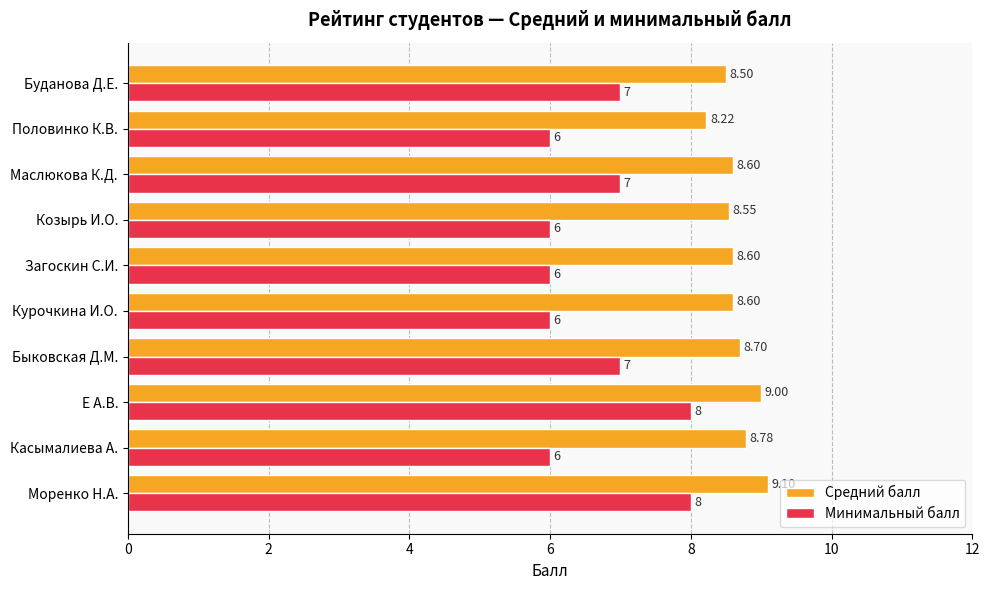

What is the difference between the Минимальный балл values at Загоскин С.И. and Буданова Д.Е.?

1.0